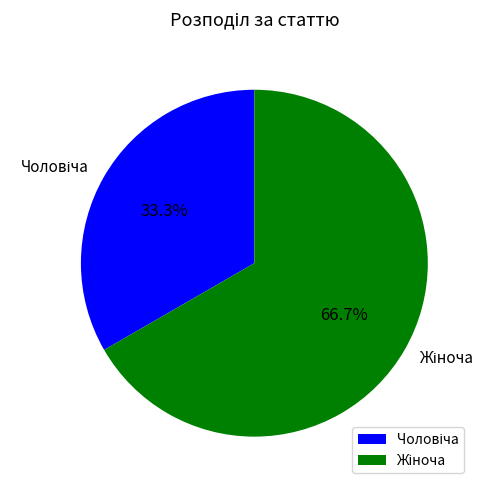

Is there any slice that represents more than half of the pie?

Yes